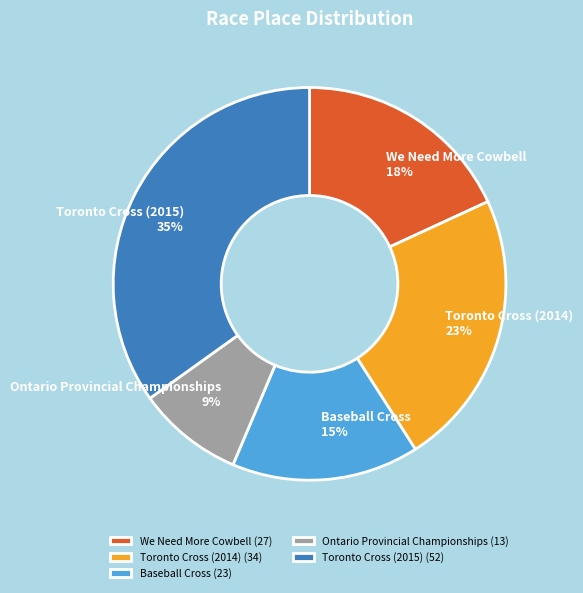

Count the number of slices in the pie.

5